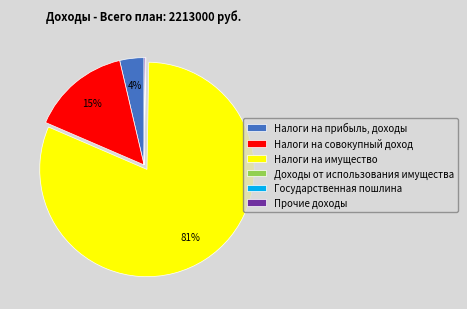

The Налоги на прибыль, доходы slice represents 4% of the pie. True or false?

True